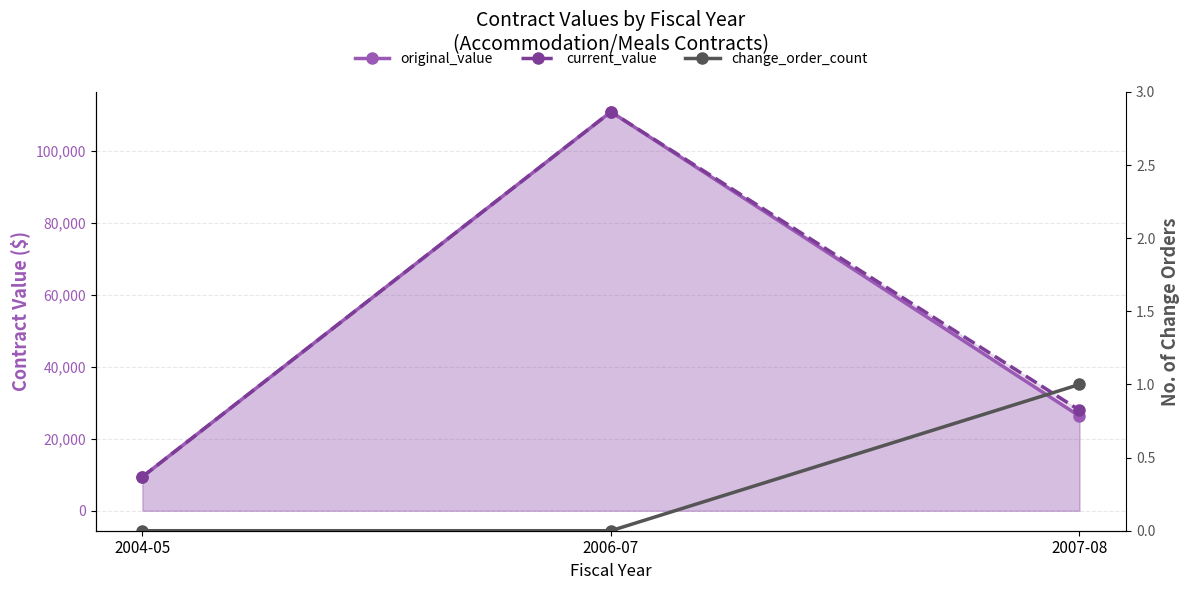

At which category is the sum across all series the highest?

2006-07